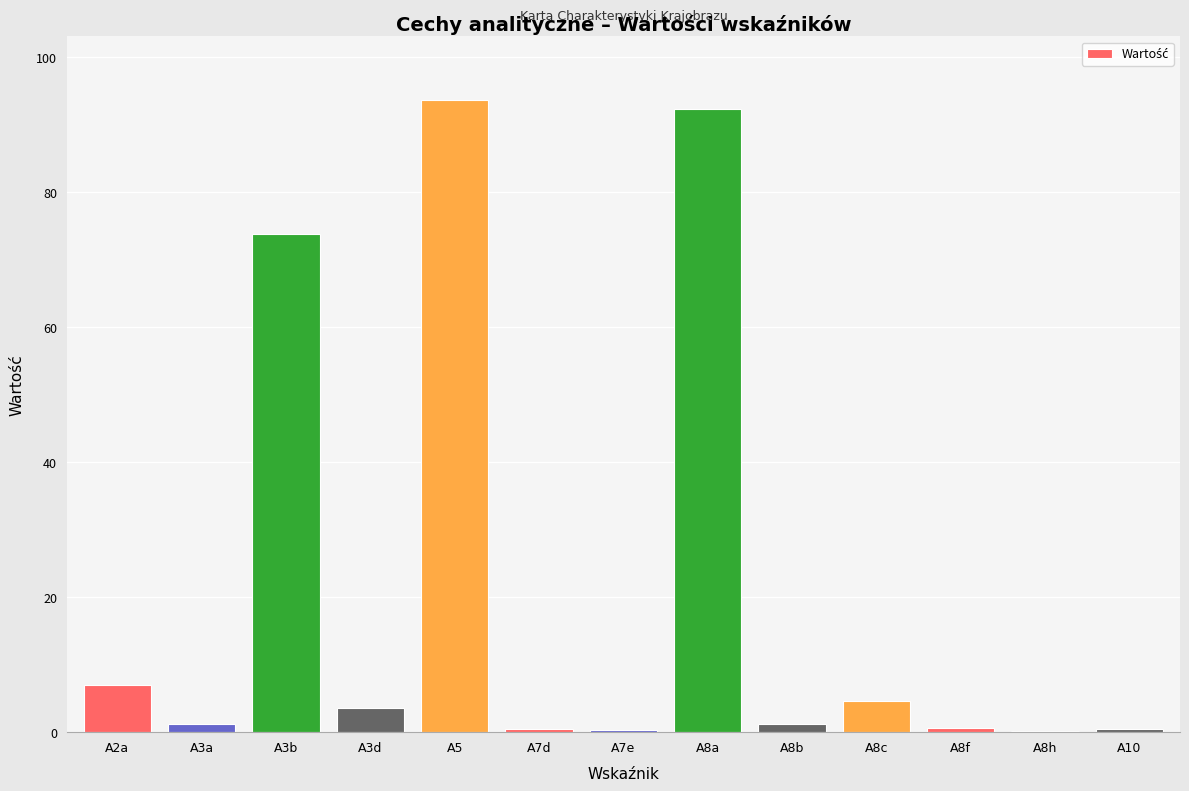

Does the chart contain stacked bars?

No